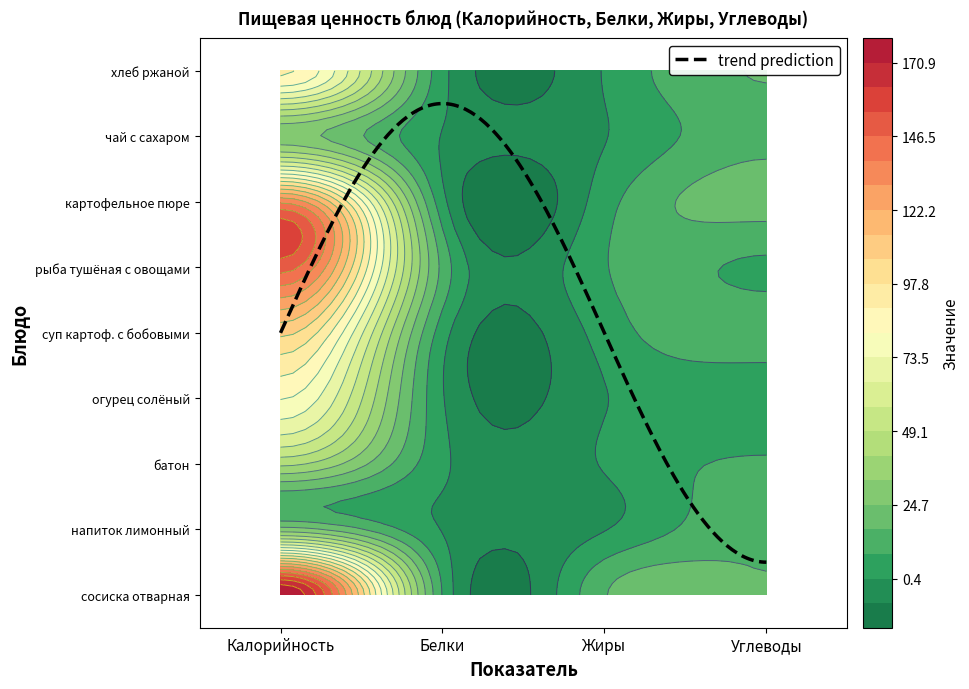

At which label does суп картофельный с бобовыми first exceed 13?

Калорийность